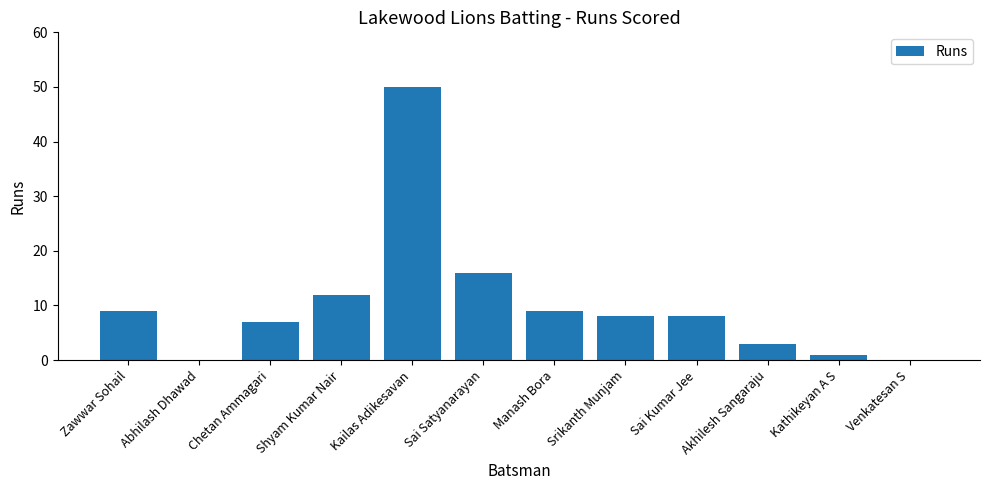

Which label corresponds to the largest value in the chart?

Kailas Adikesavan